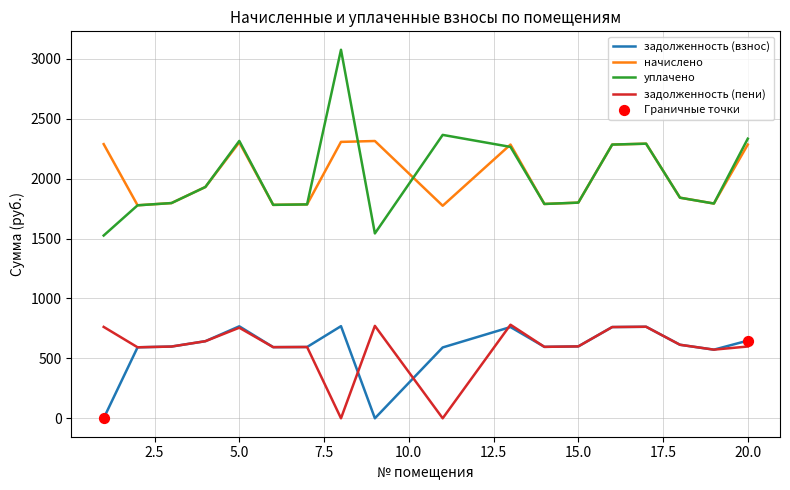

Which series has the widest spread of values?

уплачено